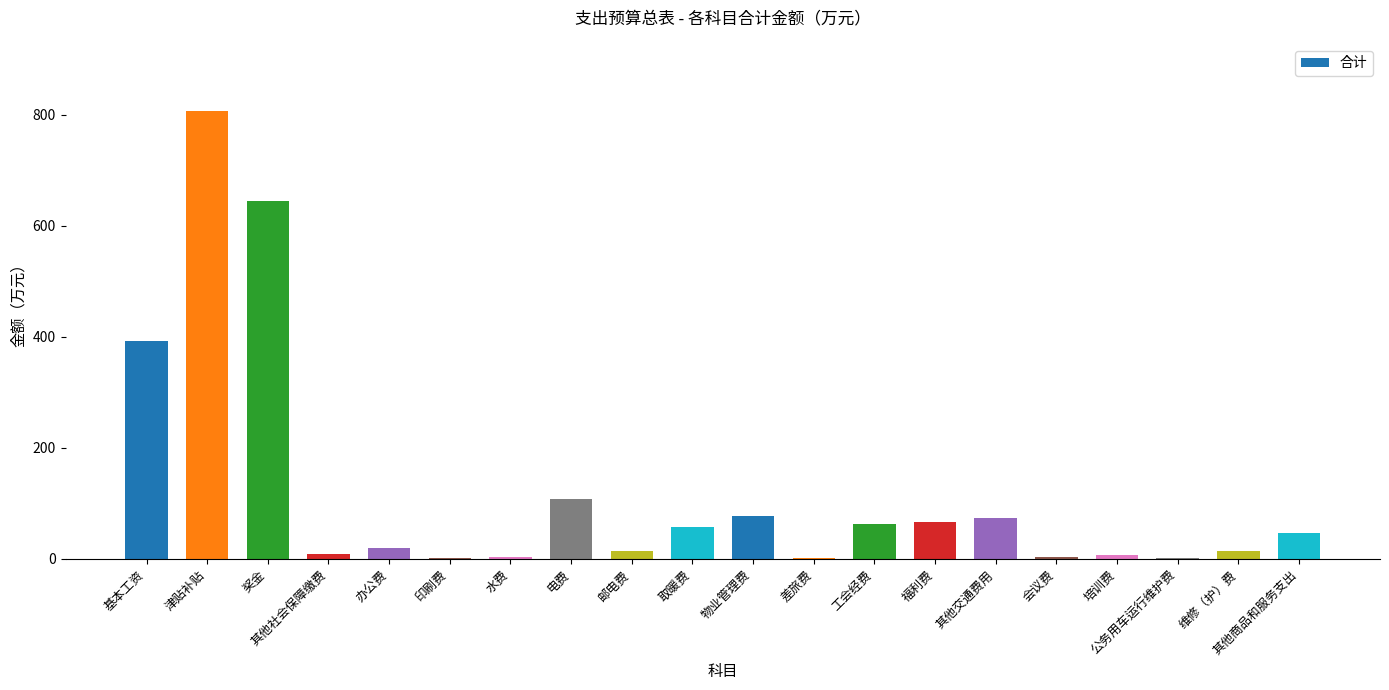

How many series are shown in this chart?

1